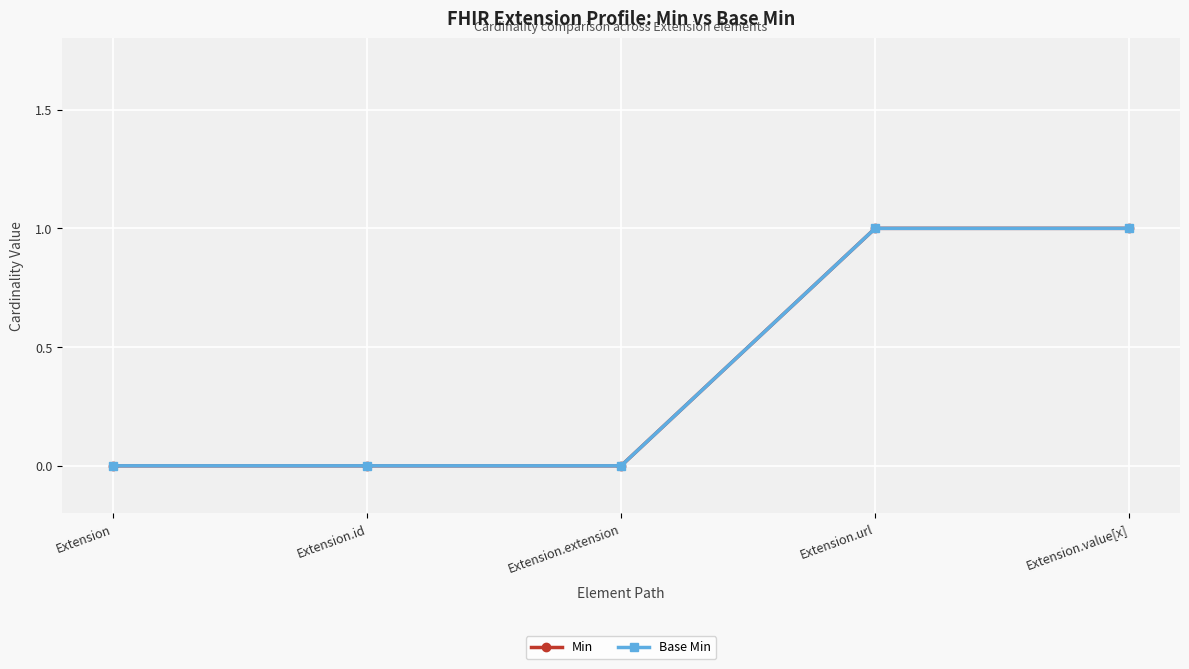

Which category has the highest value in the Base Min series?

Extension.url